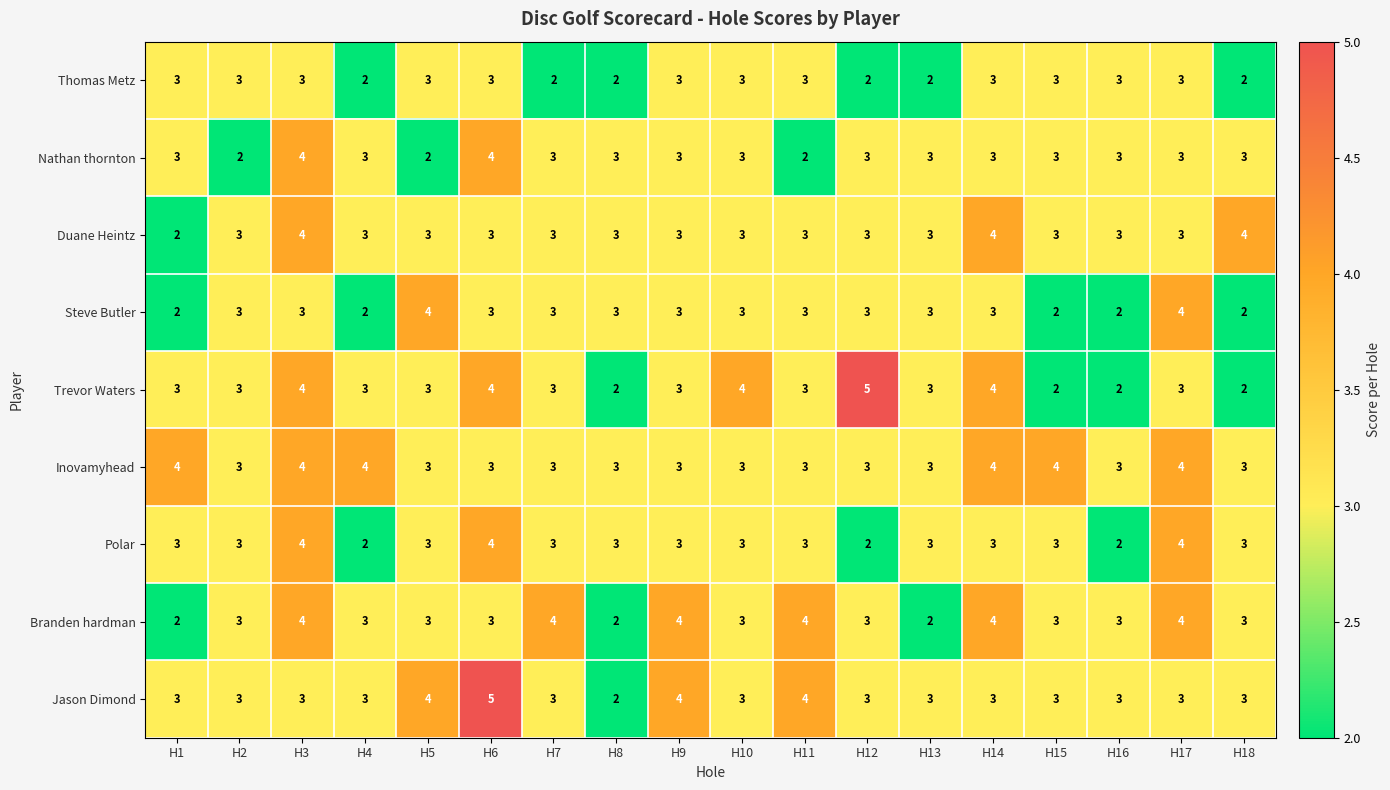

At which category is the sum across all series the highest?

H3